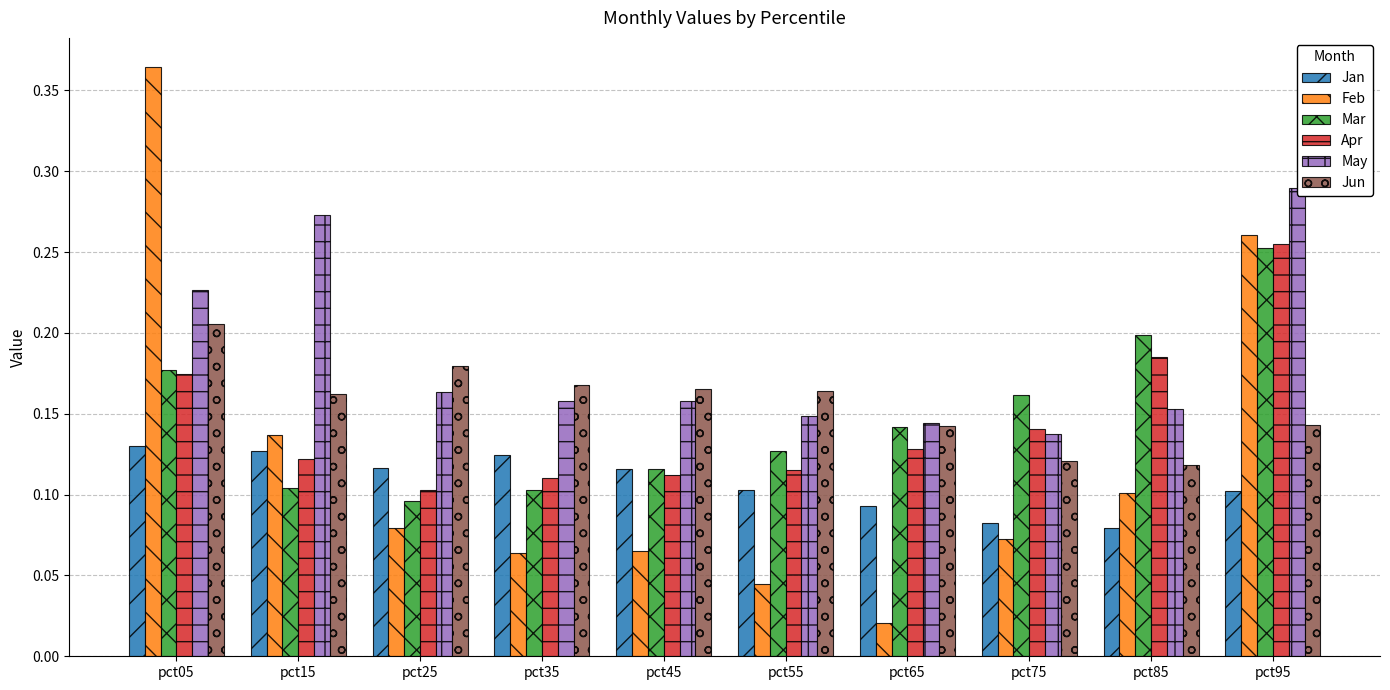

Which series has the widest spread of values?

Feb